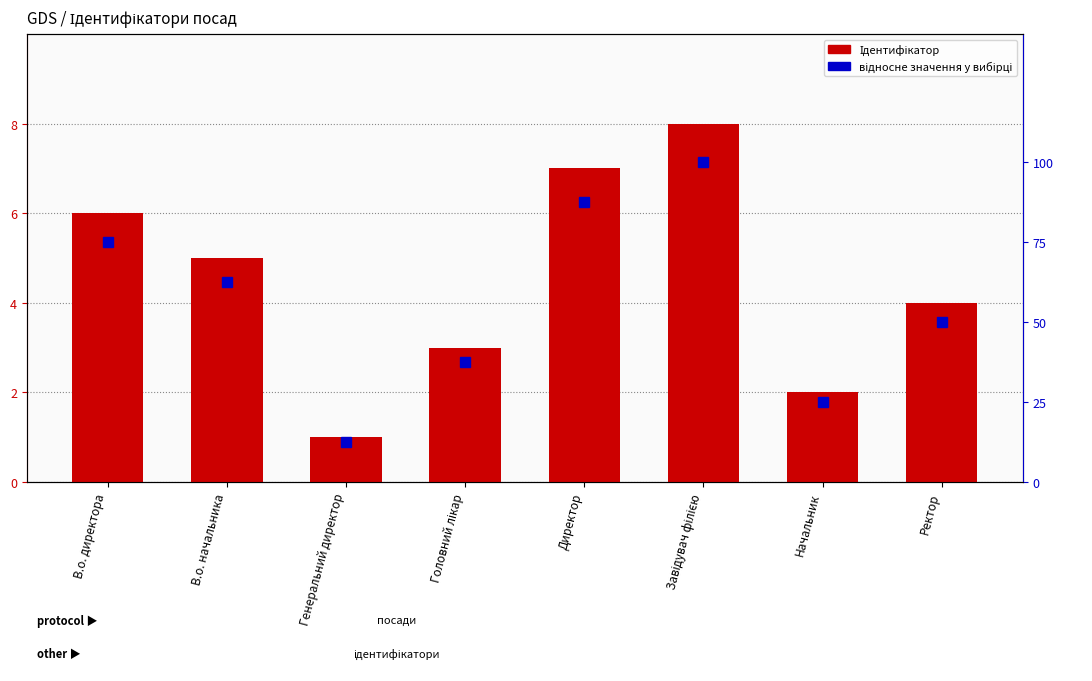

Is it true that Ідентифікатор equals 3.0 at Головний лікар?

True